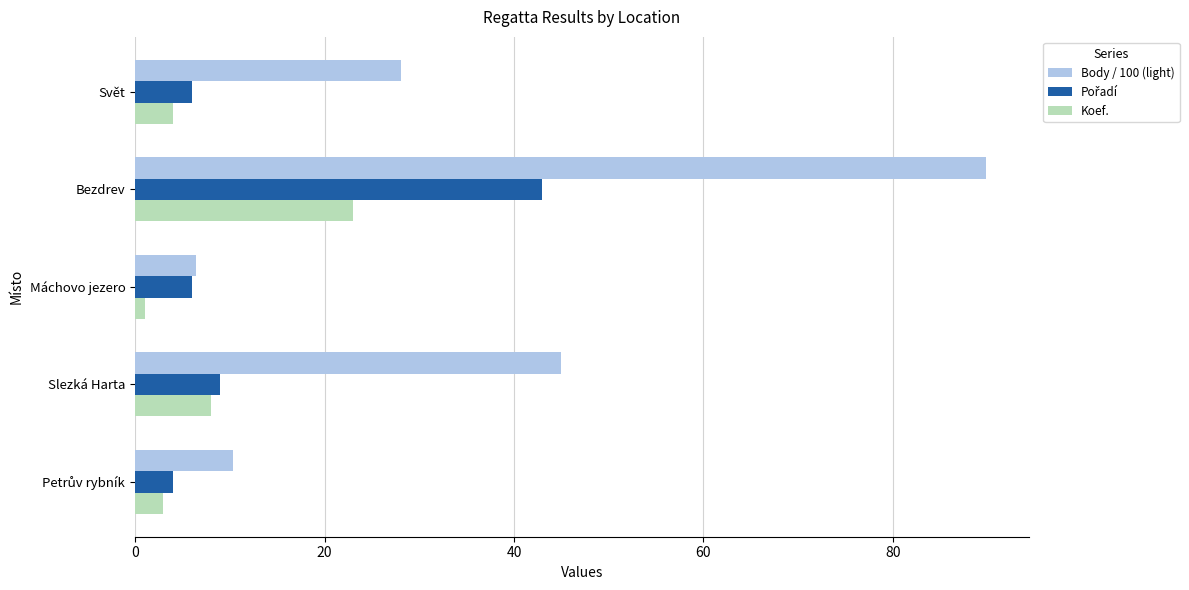

At which category is the sum across all series the highest?

Bezdrev